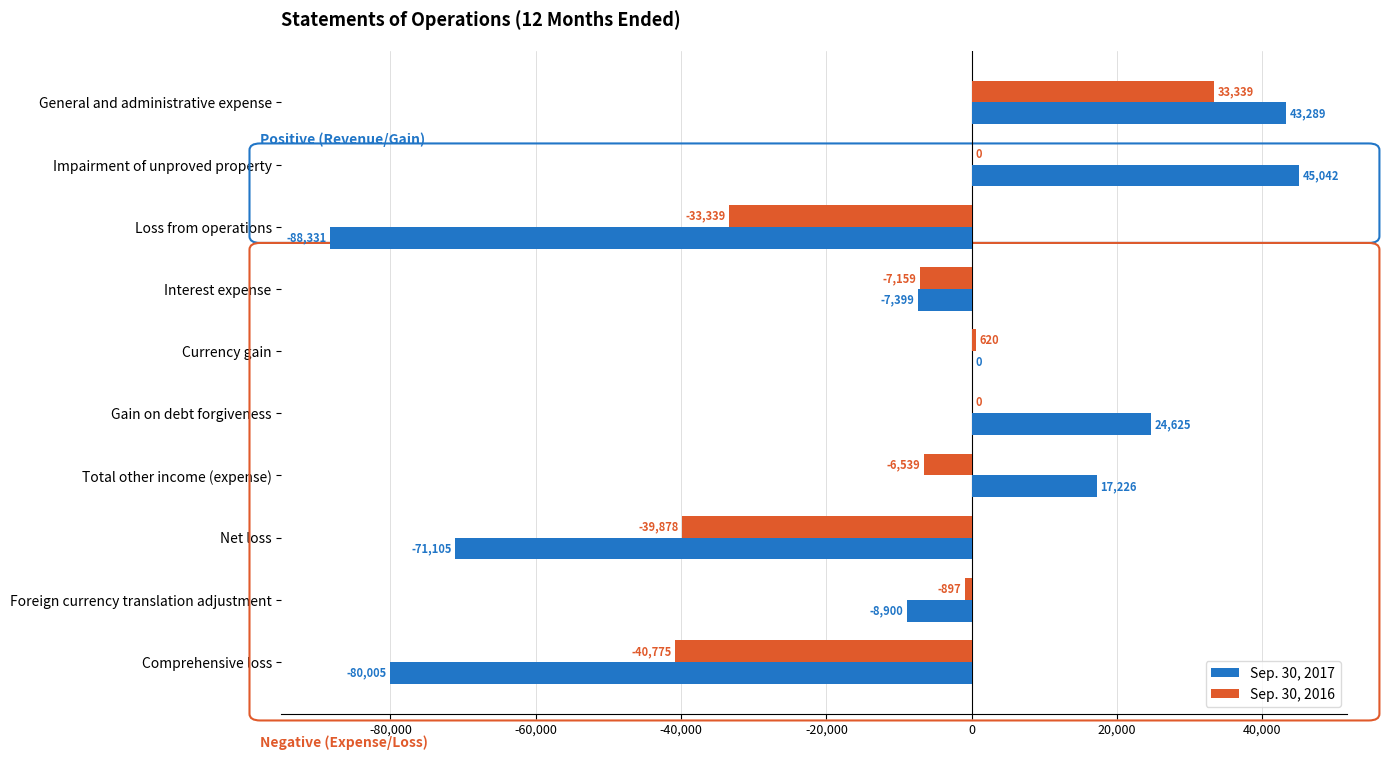

What is the total value across all series at General and administrative expense?

76628